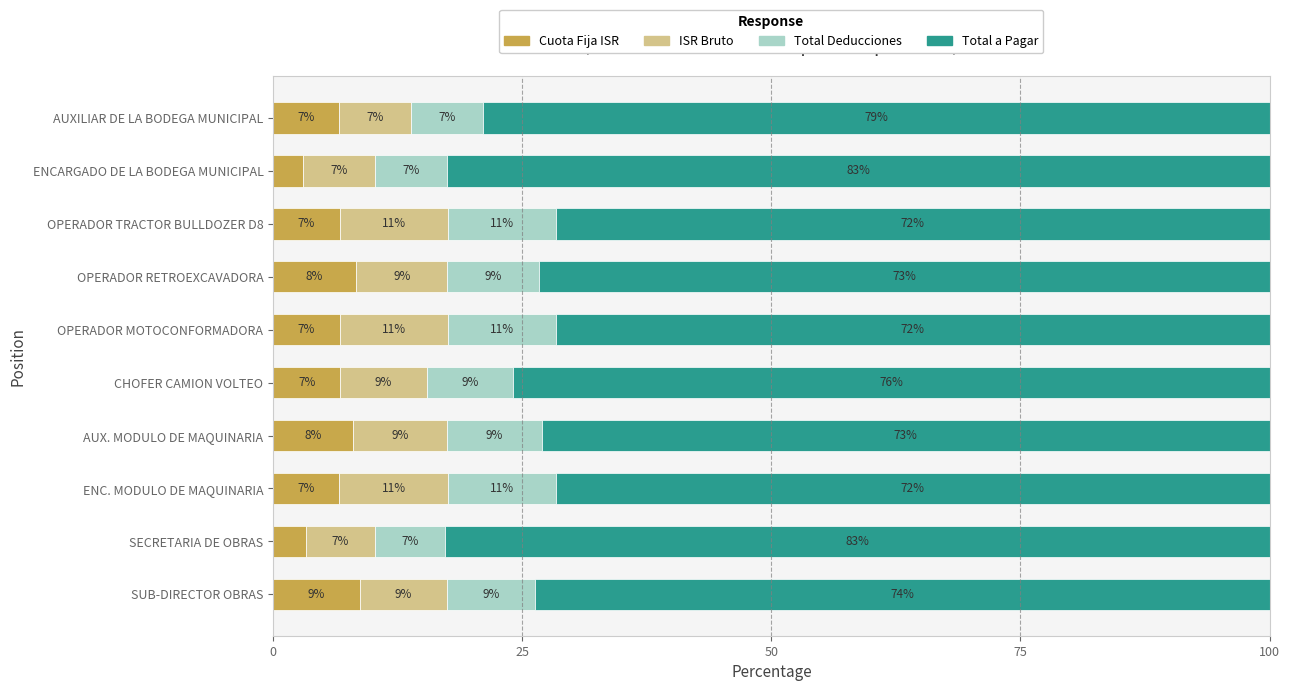

True or false: Cuota Fija ISR has a value of 8.7 at SUB-DIRECTOR OBRAS.

True